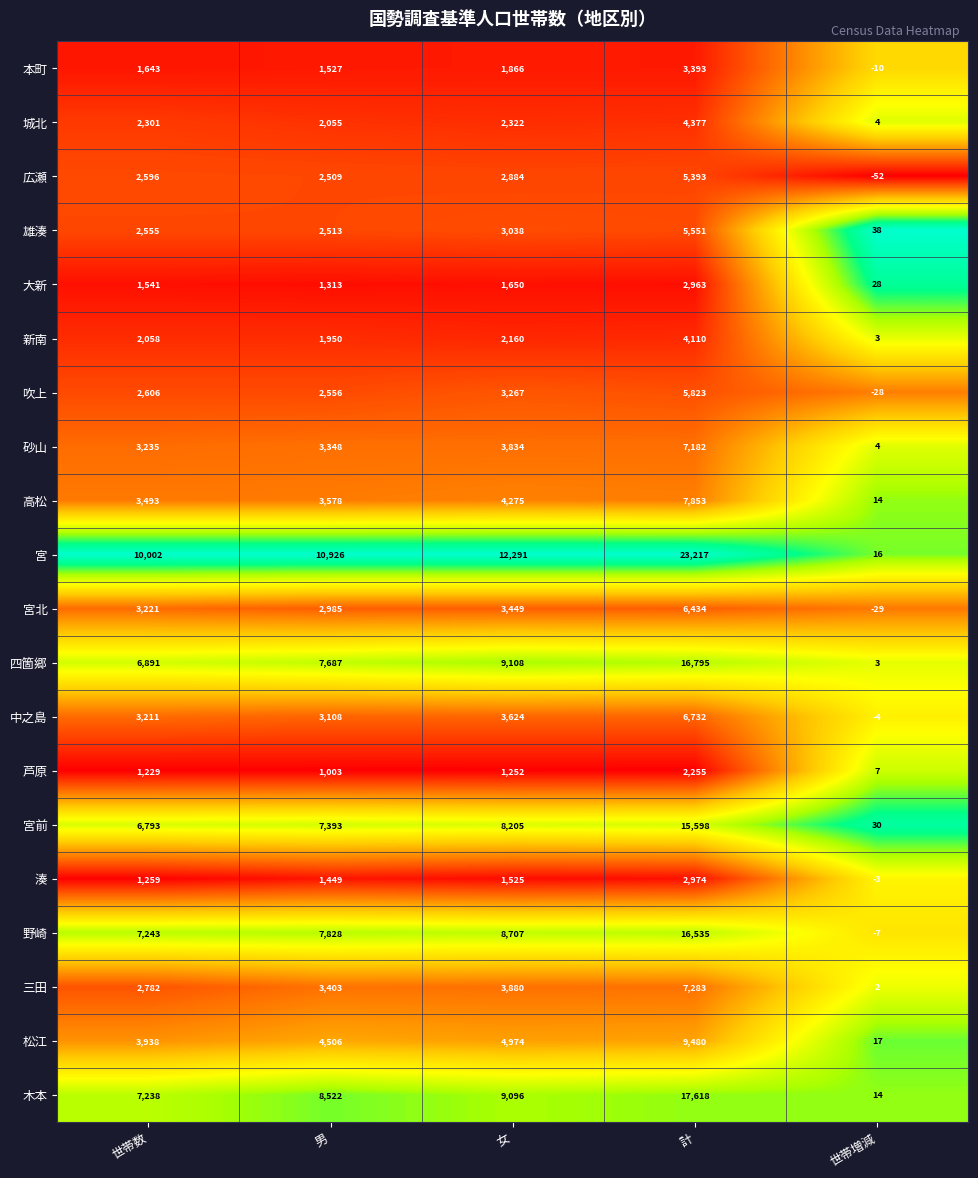

At which category is the sum across all series the highest?

計